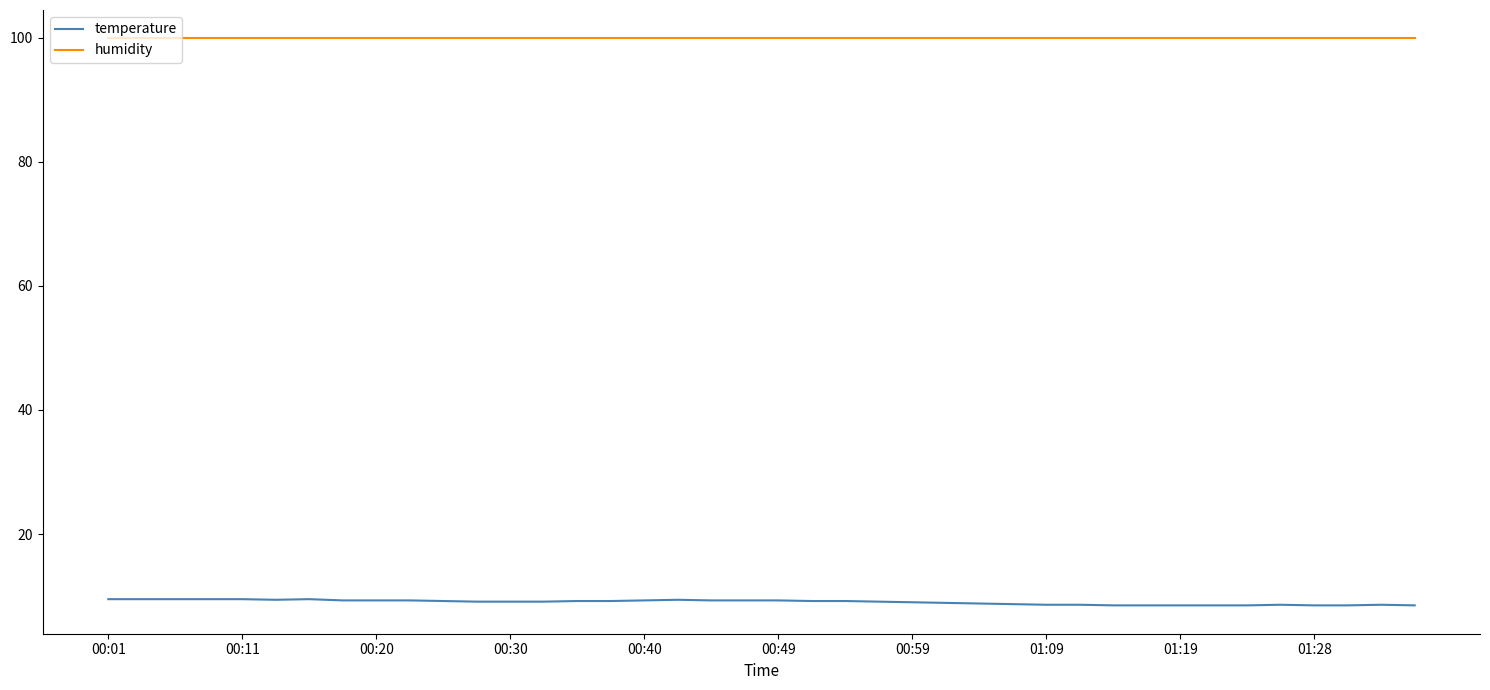

What is the maximum value for humidity?

99.9